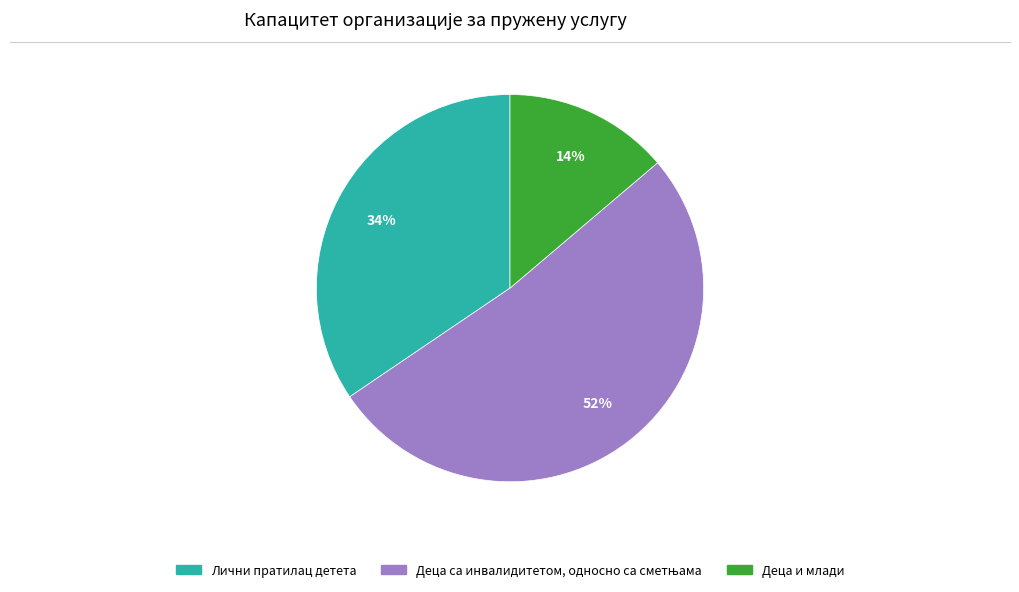

Is the sum of Деца и млади and Лични пратилац детета greater than half?

No